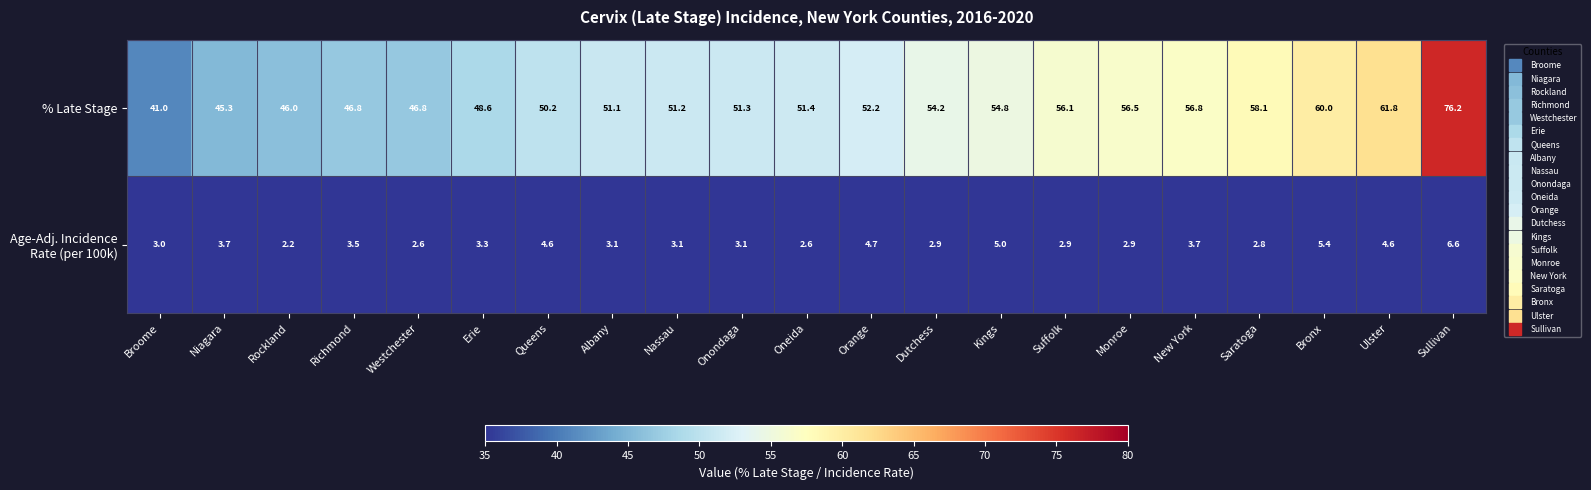

Which series changed the most between Westchester and Nassau?

% Late Stage